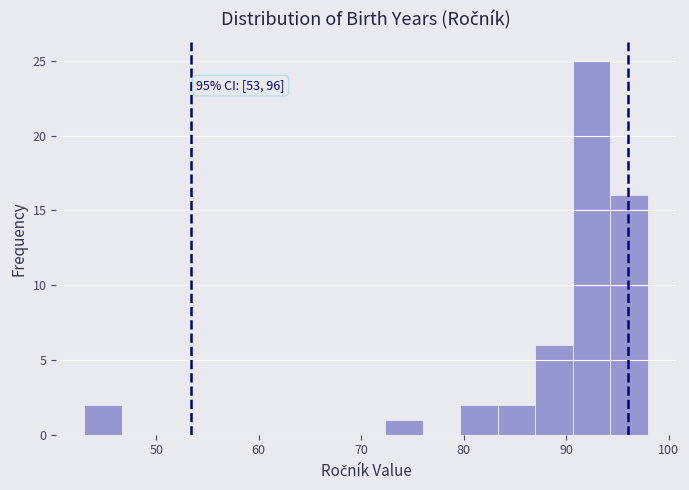

Around what value on the x-axis is the tallest bar? Give the approximate position of its centre, as read against the axis.

93